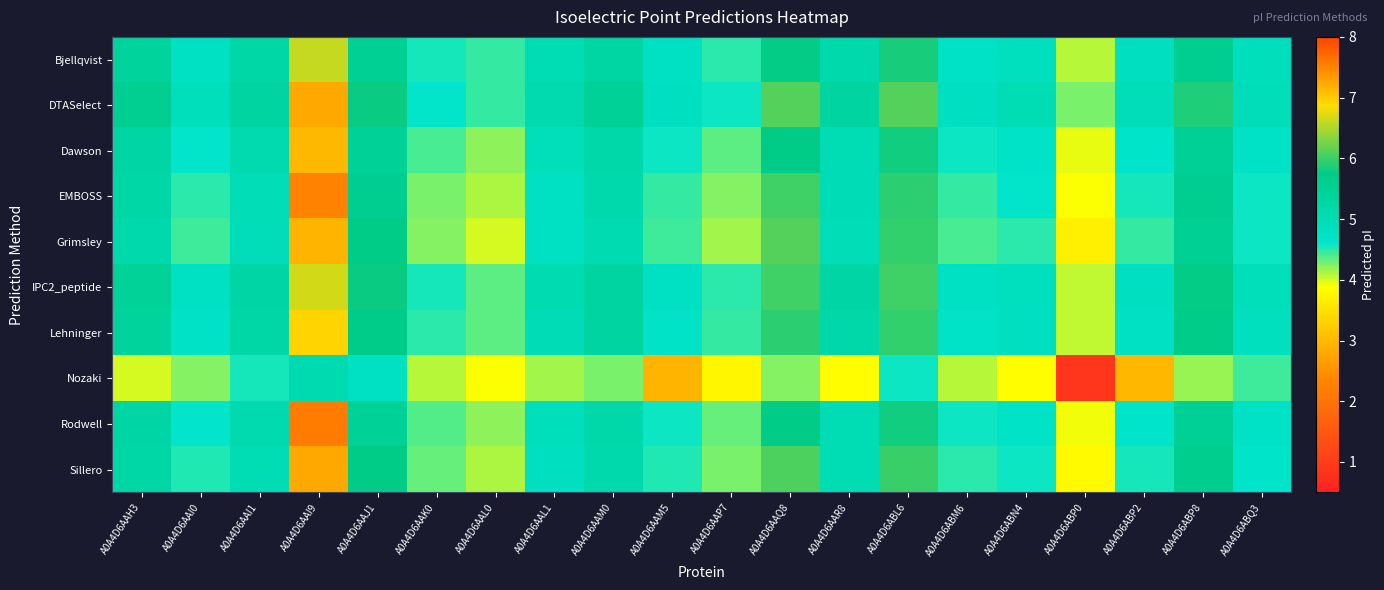

How many distinct data groups are displayed?

10